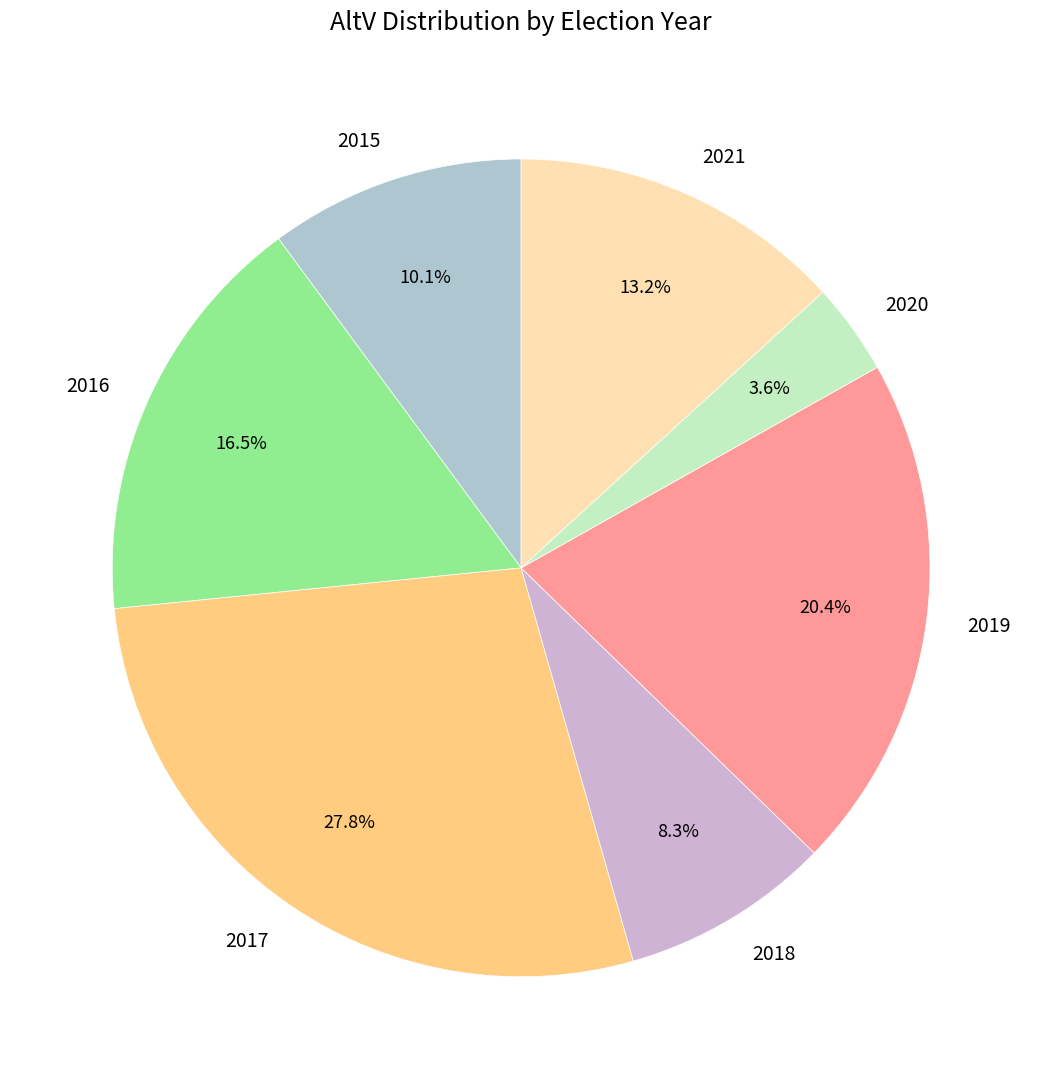

Do 2020 and 2018 together represent more than half of the pie?

No